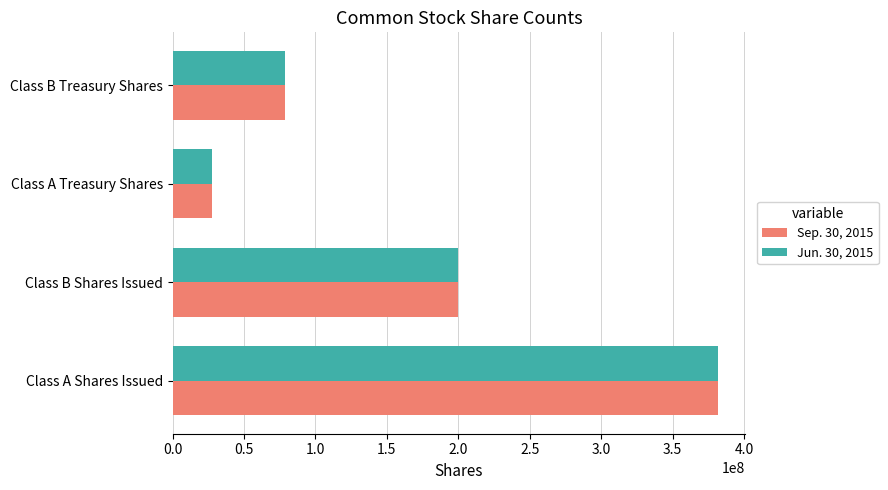

True or false: Jun. 30, 2015 has a value of 94663591 at Class B Shares Issued.

False